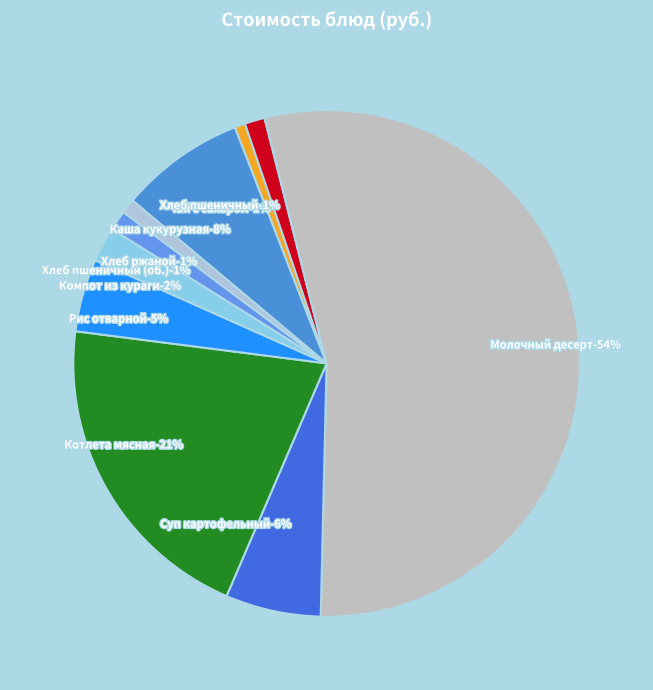

How much of the chart is everything except Хлеб ржаной?

99.1%